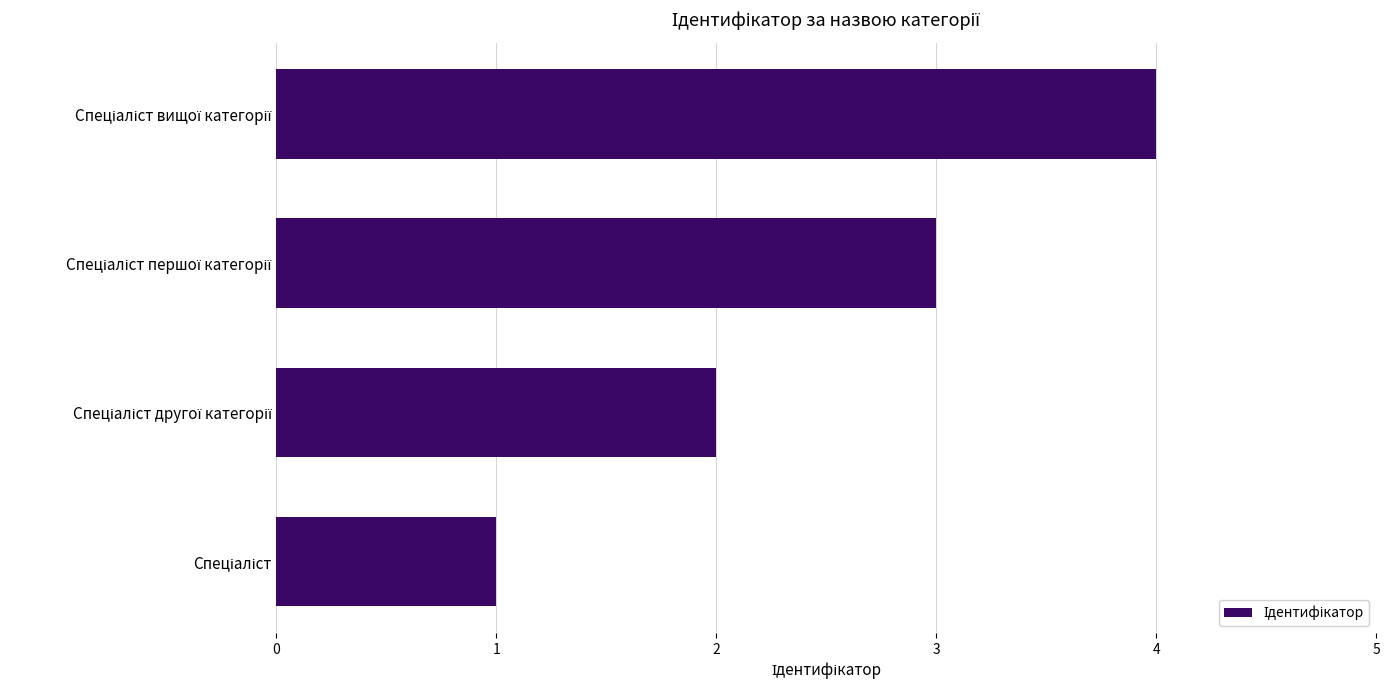

What is the maximum value shown in the chart?

4